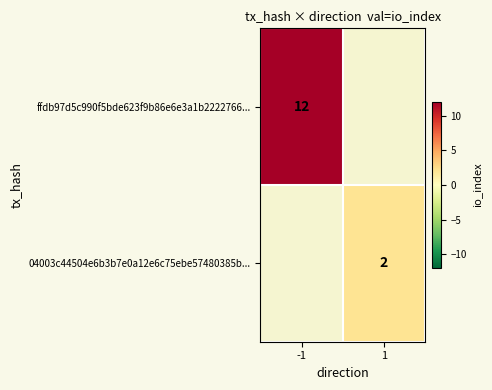

Is it true that 04003c44504e6b3b7e0a12e6c75ebe57480385b... equals 3 at 1?

False